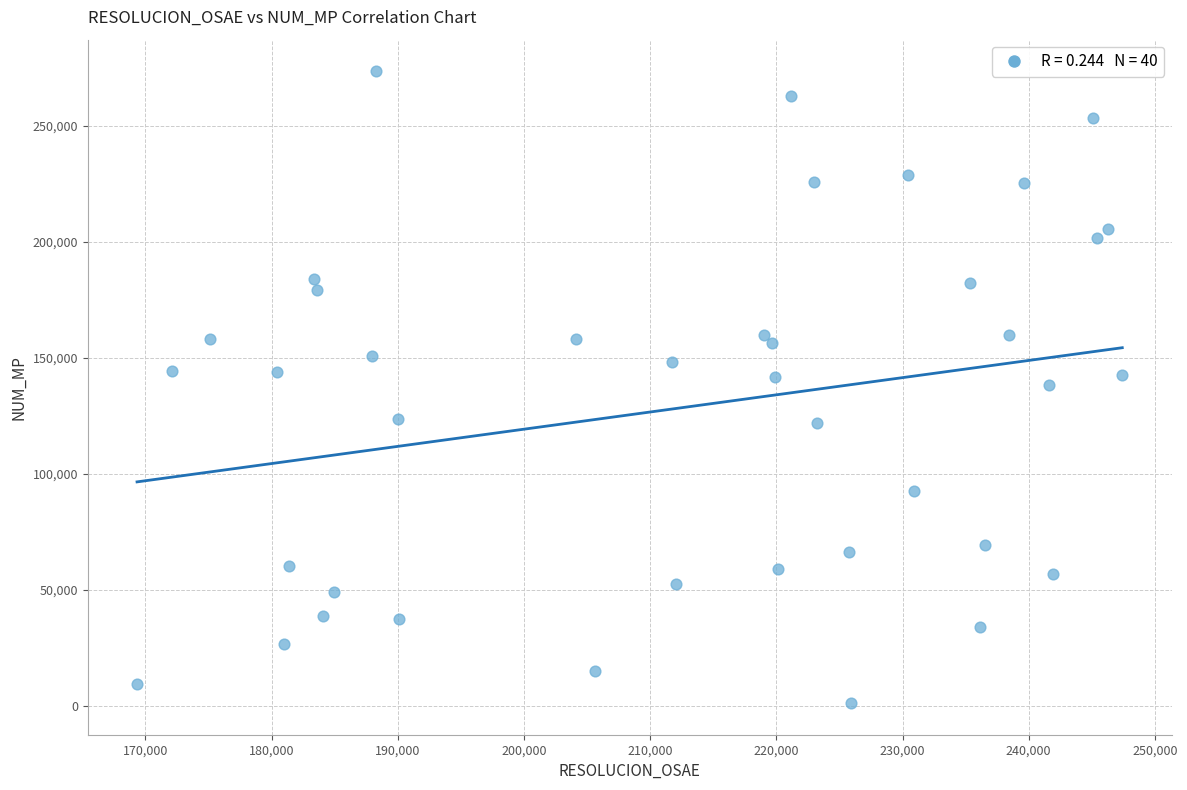

What is the range of Y values (max minus min)?

272507